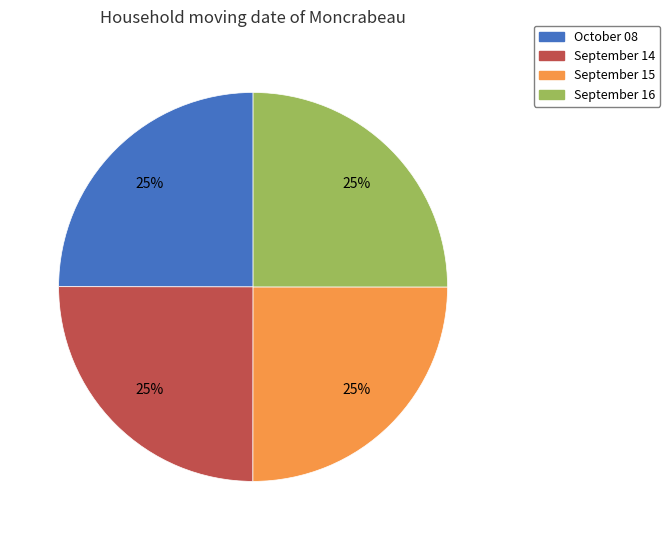

What is the ratio of the value at September 16 to the value at September 15?

1.0